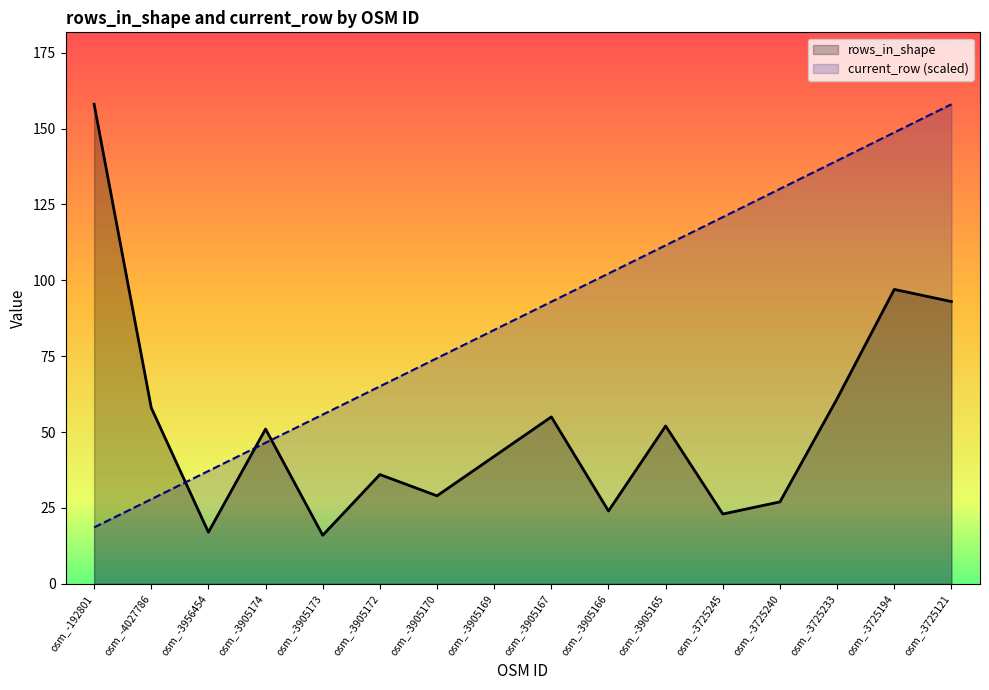

At which category does the chart reach its minimum across all series?

osm_-3905173